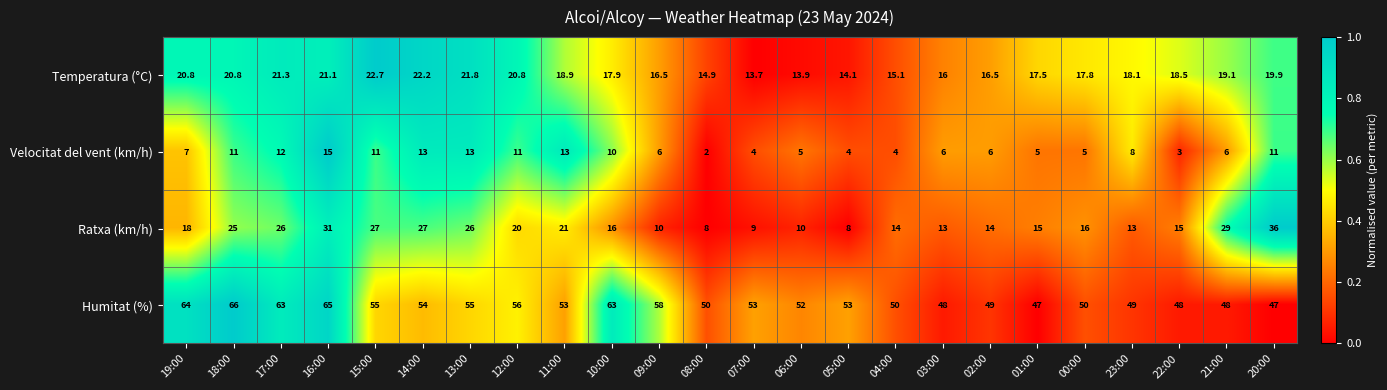

True or false: Humitat (%) has a value of 65.0 at 16:00.

True